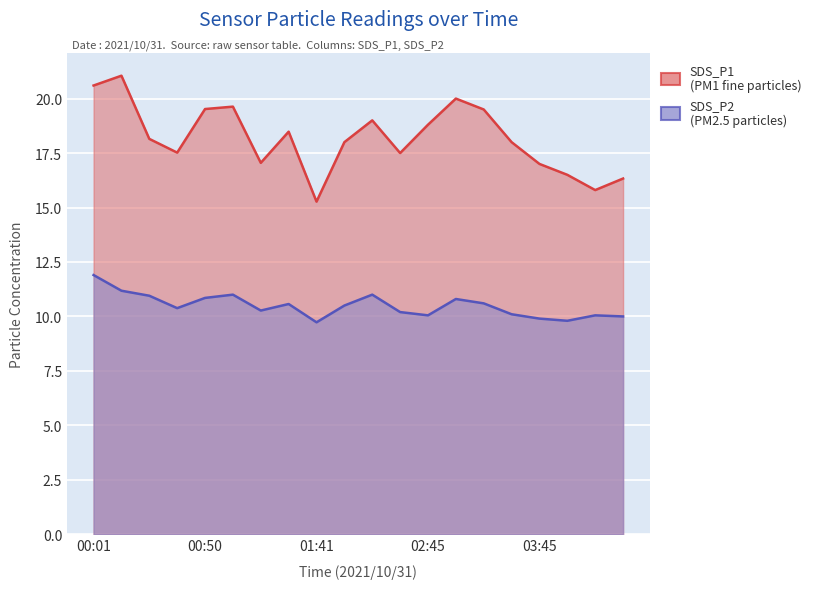

What is the average value of the SDS_P2 series?

10.5